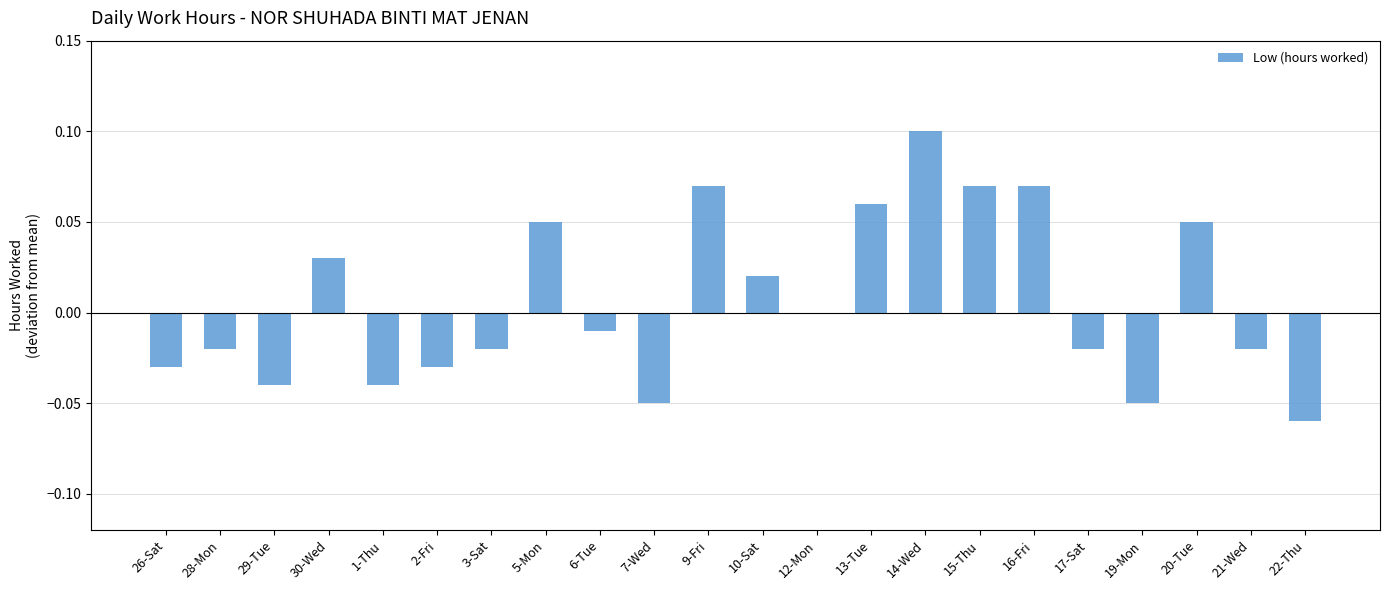

At which category does the chart reach its peak across all series?

14-Wed